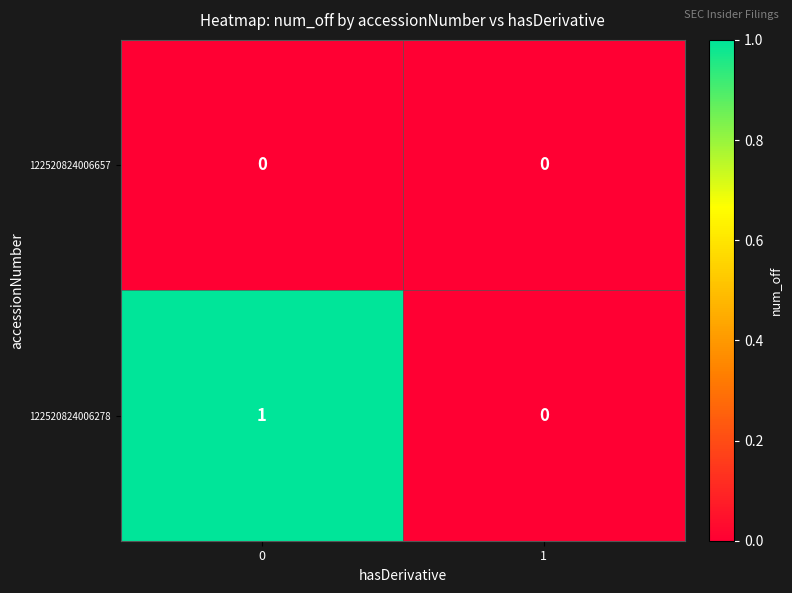

Rank the categories by 122520824006278 value from highest to lowest.

0, 1